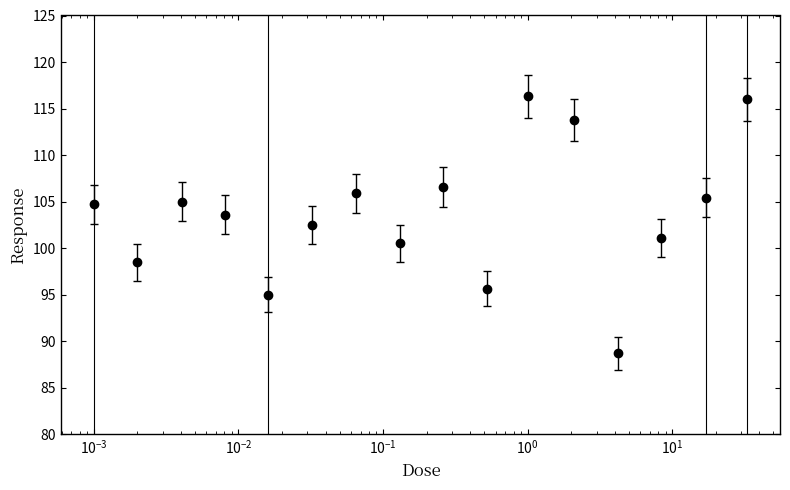

What is the difference between the second highest and second lowest values?

21.0